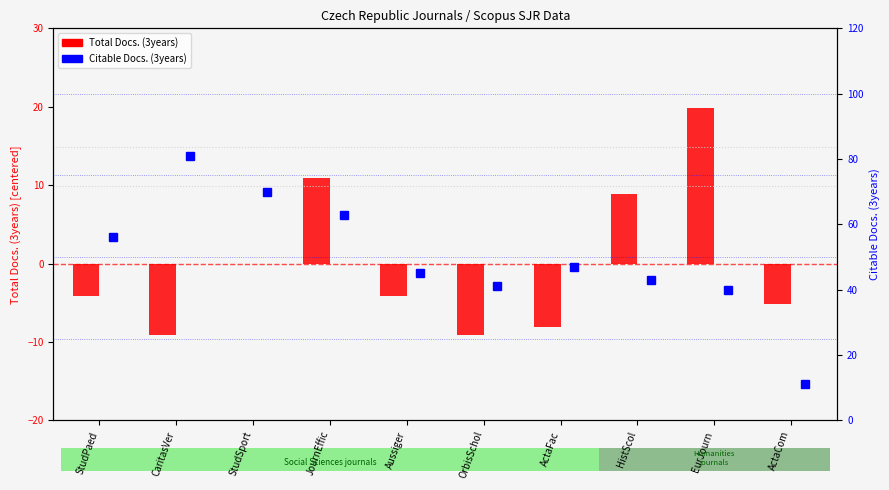

What is the minimum value for Total Docs. (3years)?

-9.1